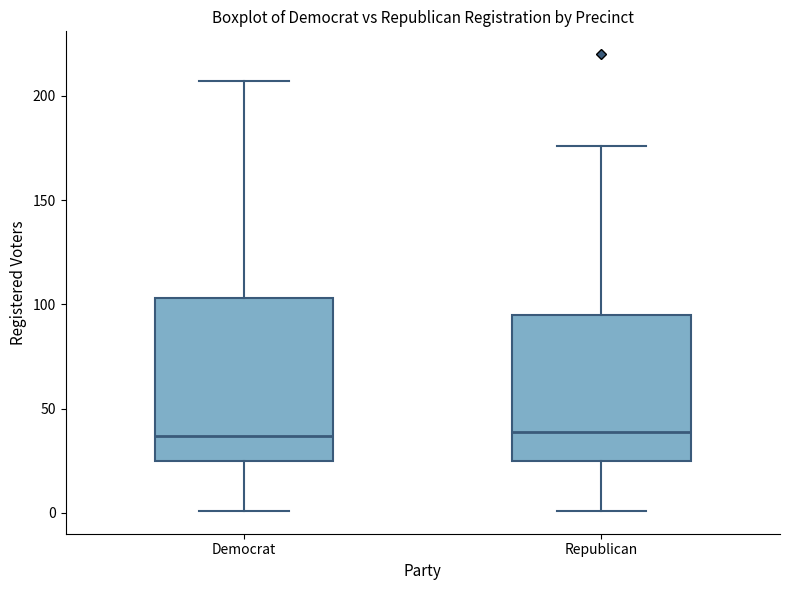

Reading left to right, transcribe this box plot: for each box, give where its median line is, the range the box spans, and where its two whiskers end, as read against the y-axis. The values are not printed on the chart, so give them approximately, as read against the axis.

Democrat: median 35, box 25 to 105, whiskers 0 to 205
Republican: median 40, box 25 to 95, whiskers 0 to 175